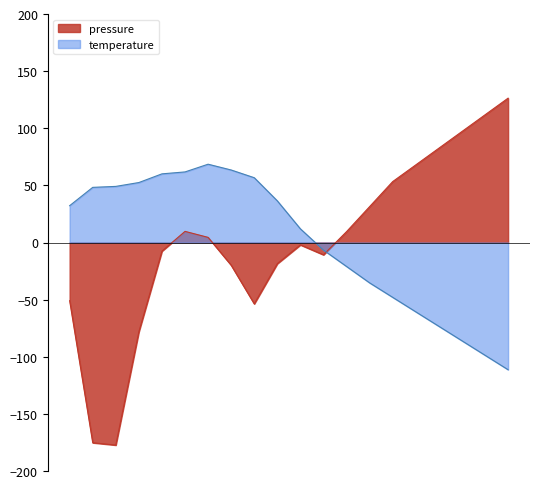

Where is the first local maximum for temperature?

01:27